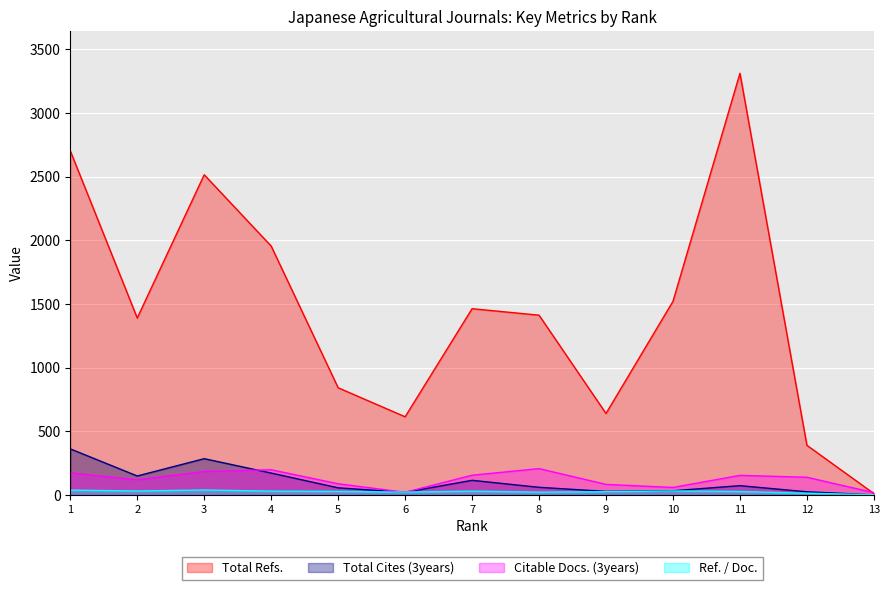

Which has a higher value, 4 or 7?

4